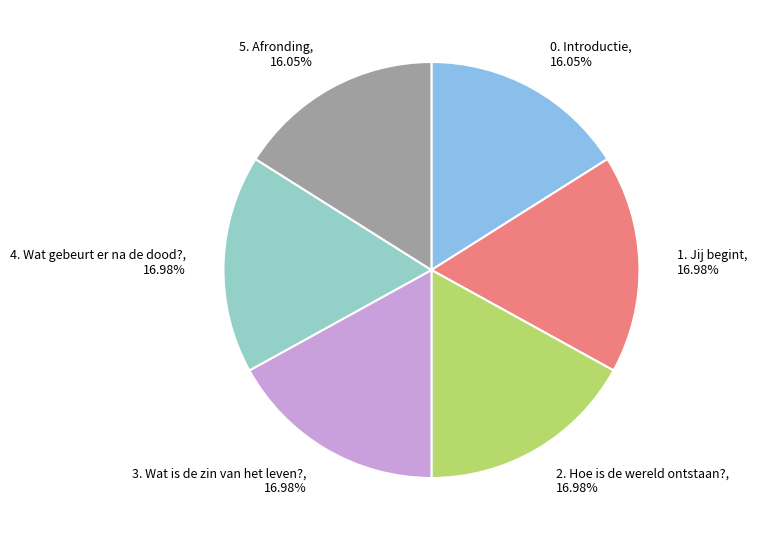

Does any single category account for the majority?

No